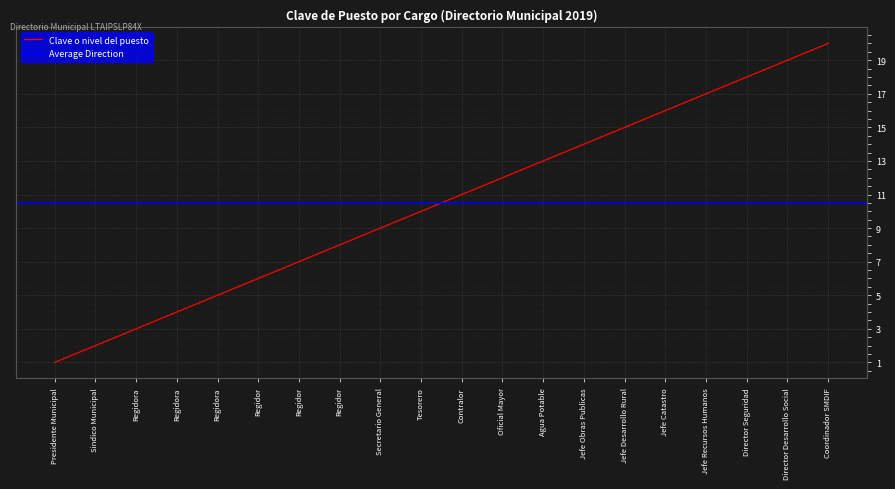

Which category has the lowest value across all series?

Presidente Municipal